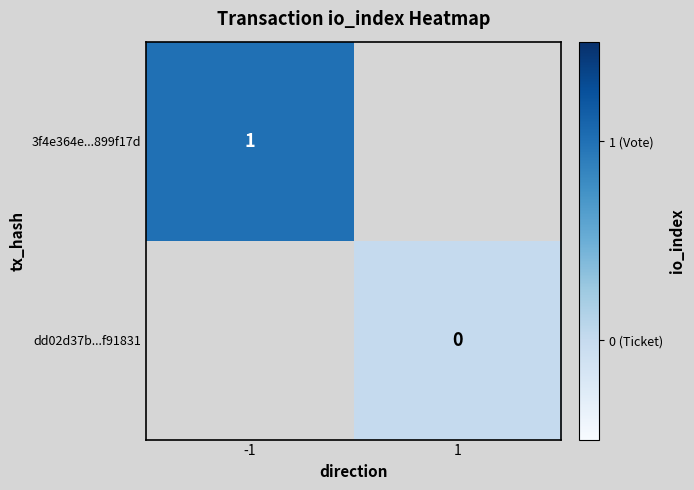

Is the value of 3f4e364e...899f17d at -1 greater than the value of dd02d37b...f91831 at 1?

Yes